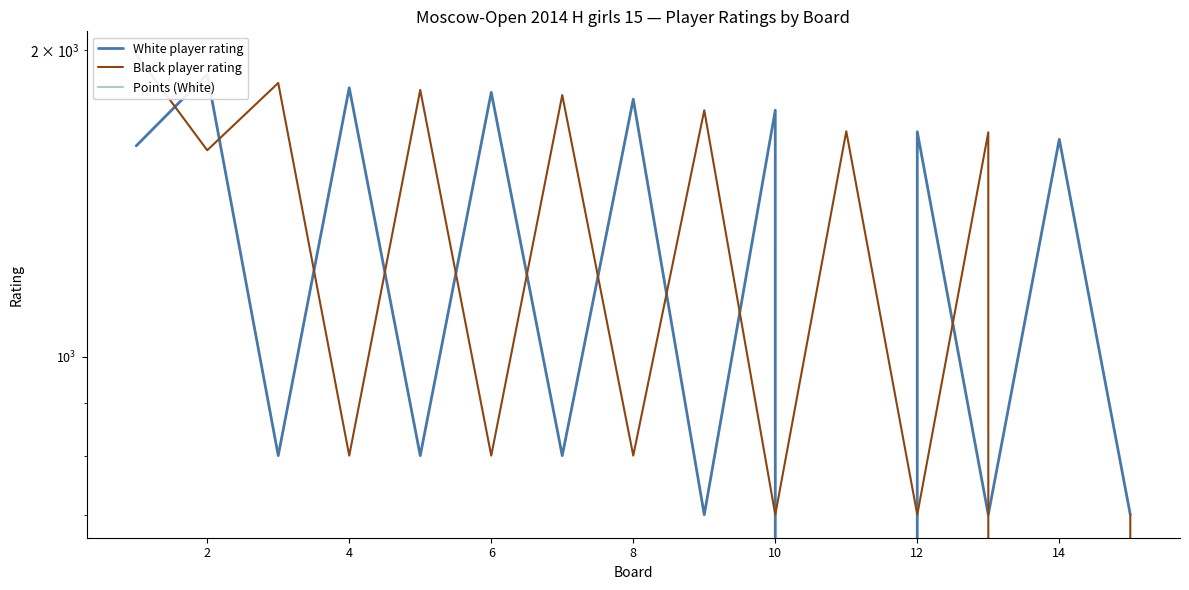

Reading right to left, list all the values displayed in this chart.

White player rating: 700	1635	700	1663	0	1746	700	1790	800	1818	800	1837	800	1894	1611
Black player rating: 700	0	1661	700	1665	700	1746	800	1807	800	1828	800	1857	1595	1981
Points (White): 0	0	0	0	0	0	0	0	0	0	0	0	0	0	0